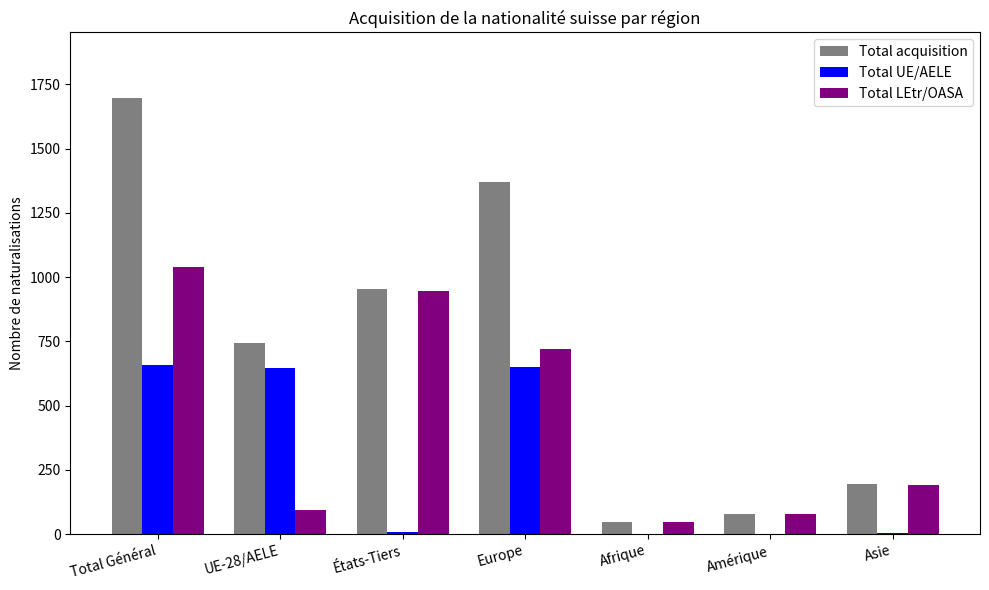

How many series are shown in this chart?

3